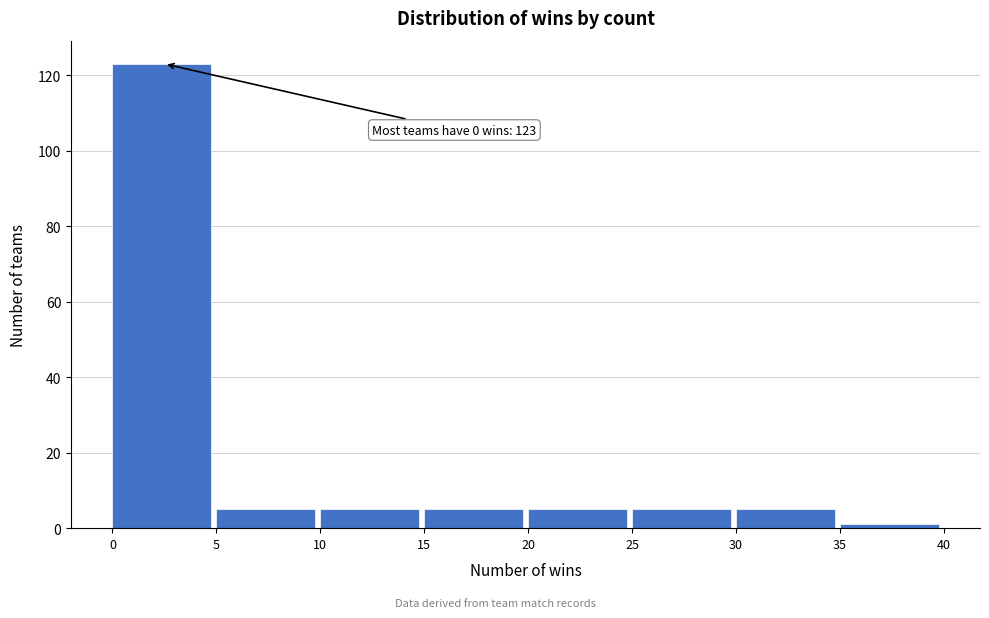

Which range on the x-axis has the tallest bar?

0 to 5